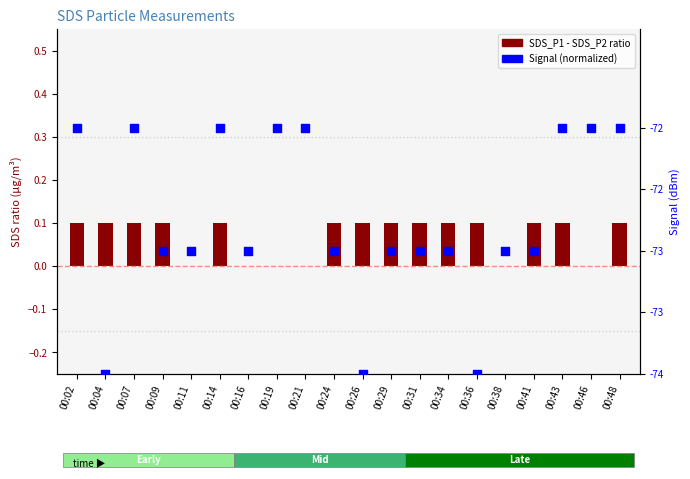

At how many categories does at least one series exceed 0?

20